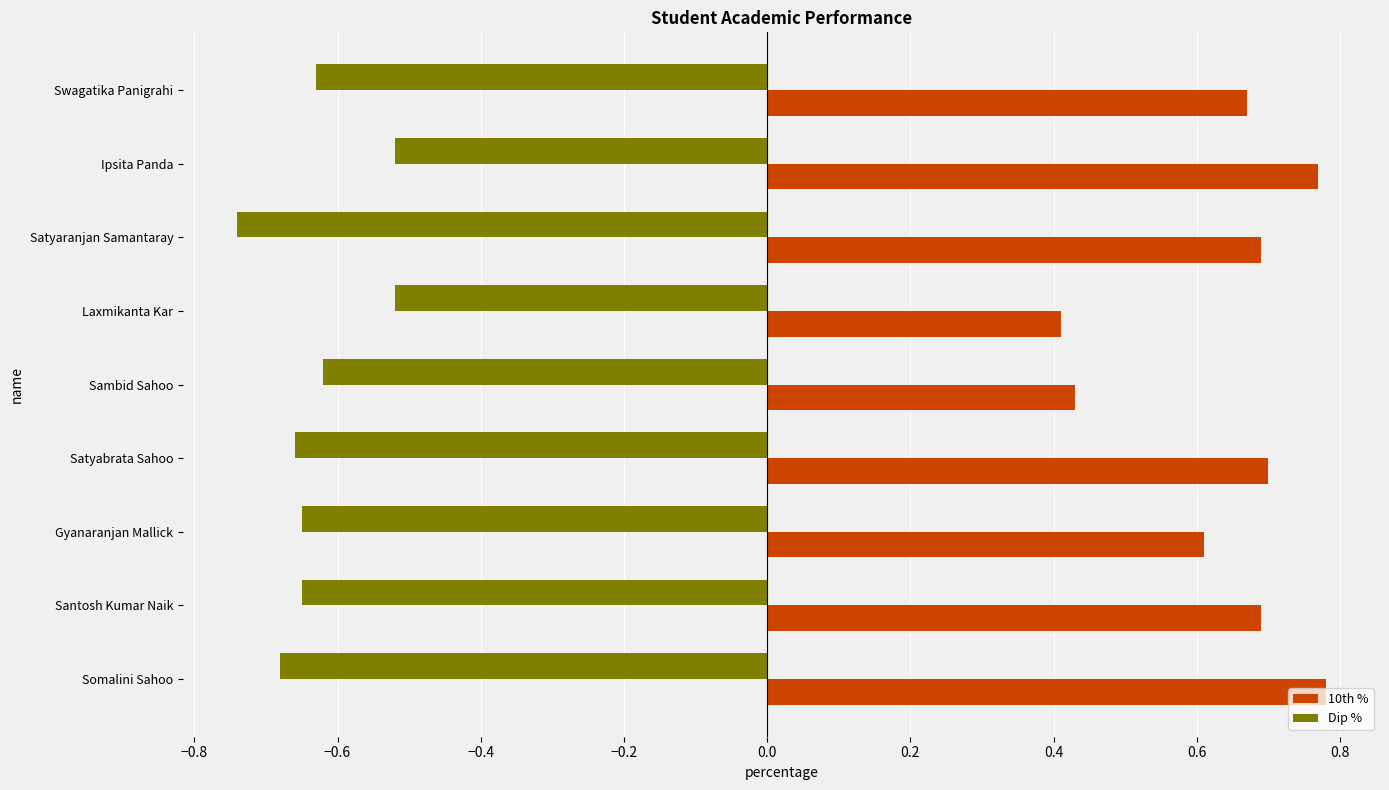

Which label corresponds to the smallest value in the chart?

Satyaranjan Samantaray